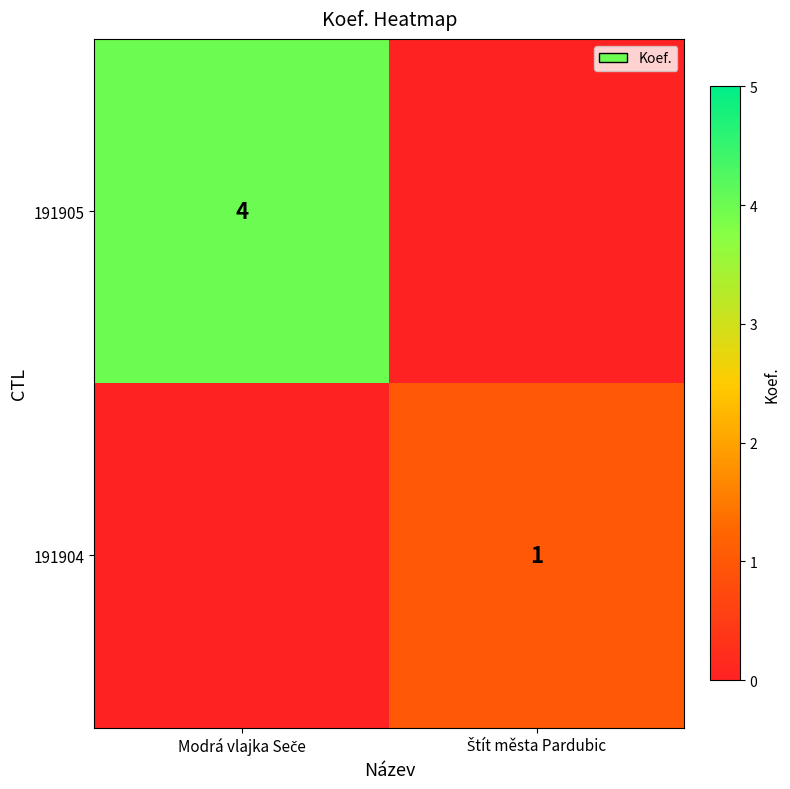

Between Štít města Pardubic and Modrá vlajka Seče, which is larger?

Modrá vlajka Seče